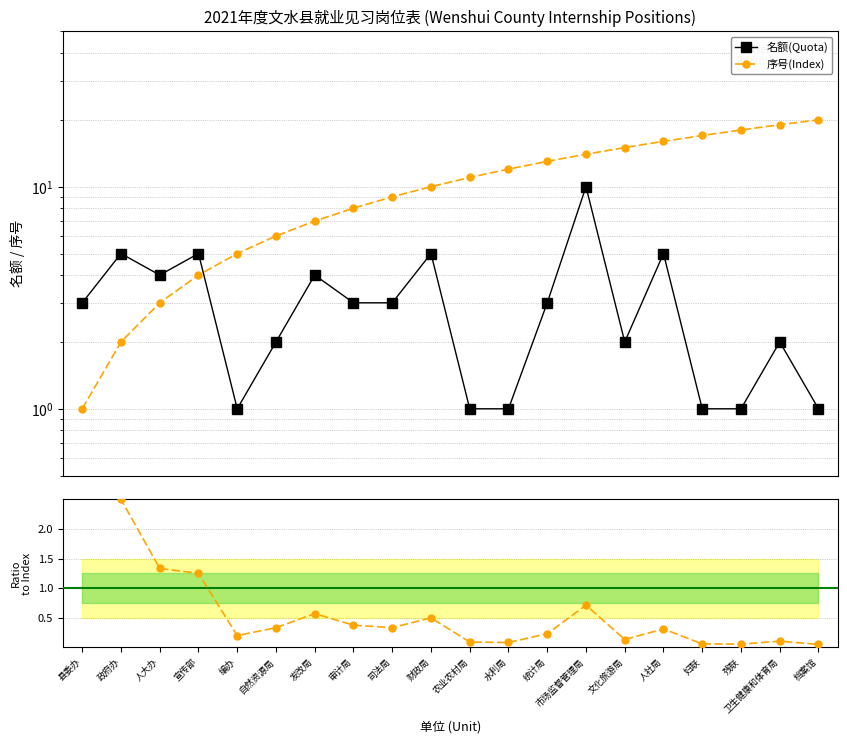

The value of 名额(Quota) at 水利局 is 1.0. True or false?

True